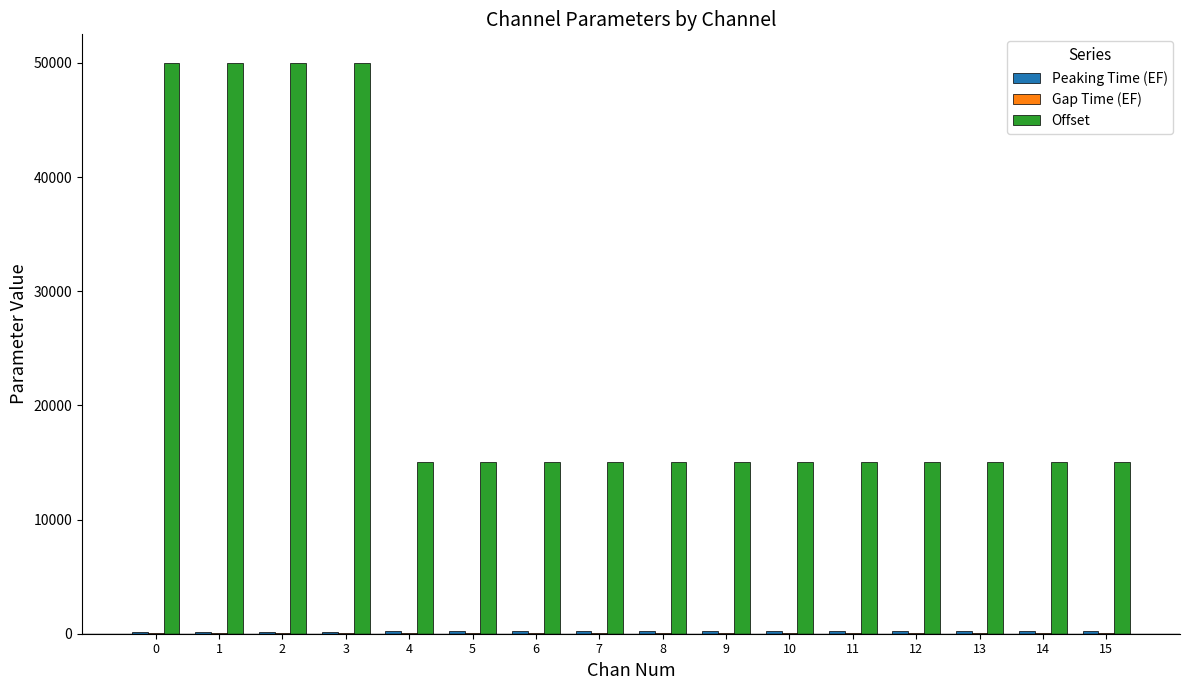

What is the maximum value shown in the chart?

50000